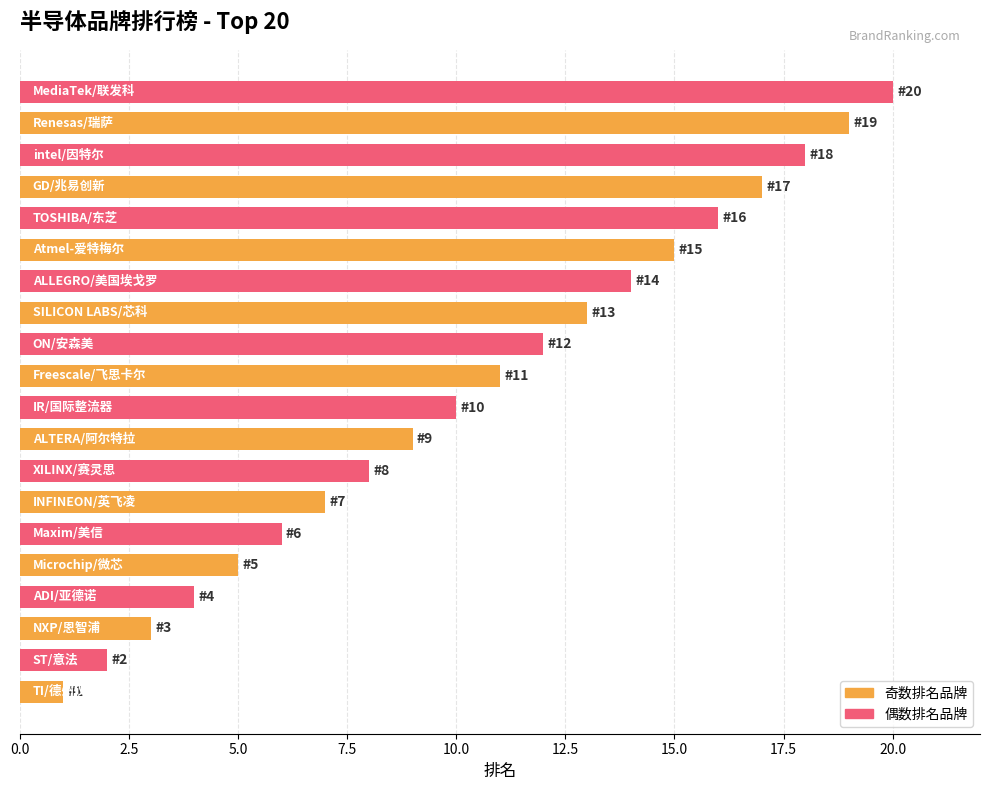

What is the greatest value displayed?

20